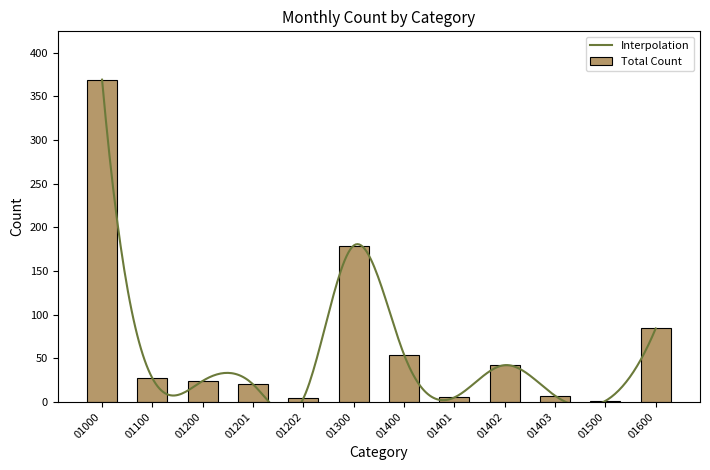

Is it true that Total equals 2 at 01401?

False